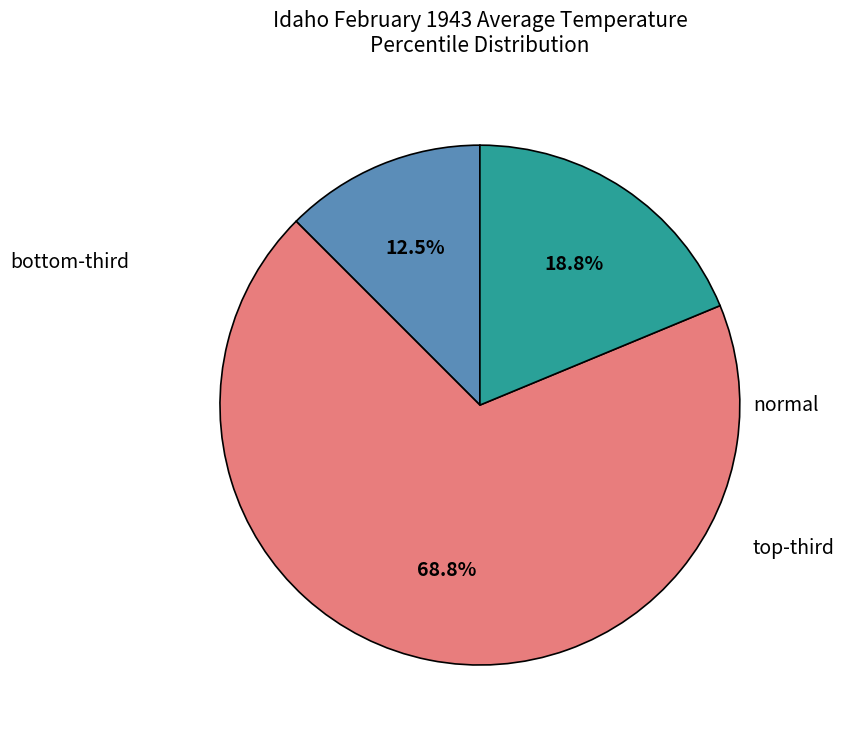

Which category has the biggest portion of the pie?

normal